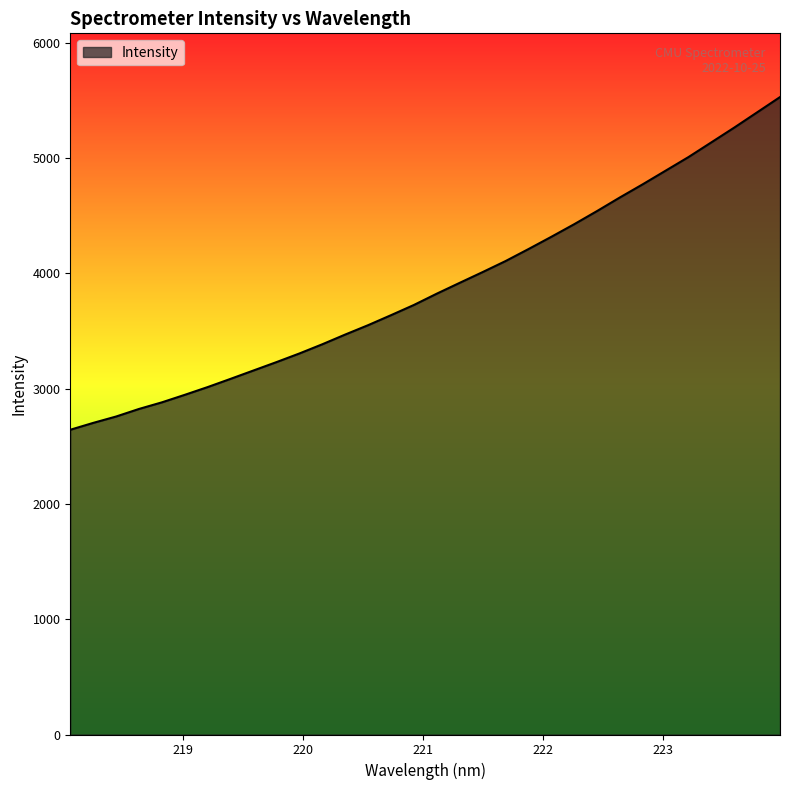

True or false: there are more than 1 points higher than both neighbors.

False